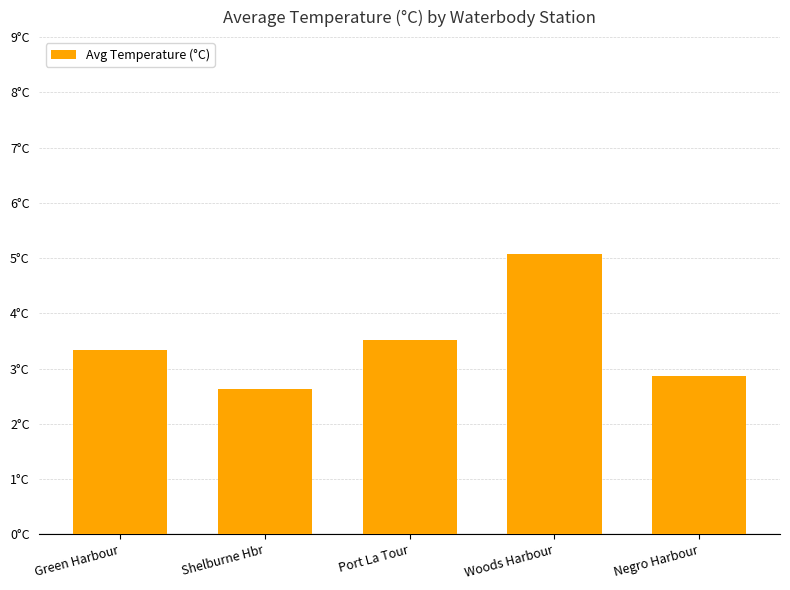

What is the label of the 2nd bar from the right?

Woods Harbour